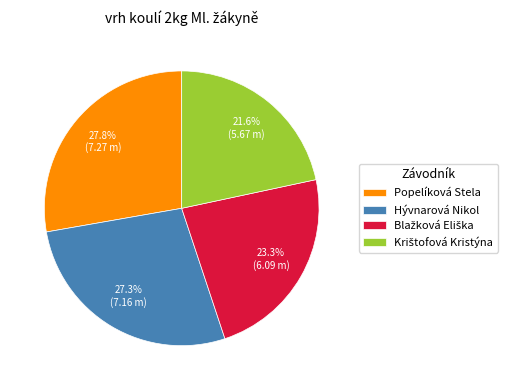

Is Popelíková Stela the majority of the pie?

No